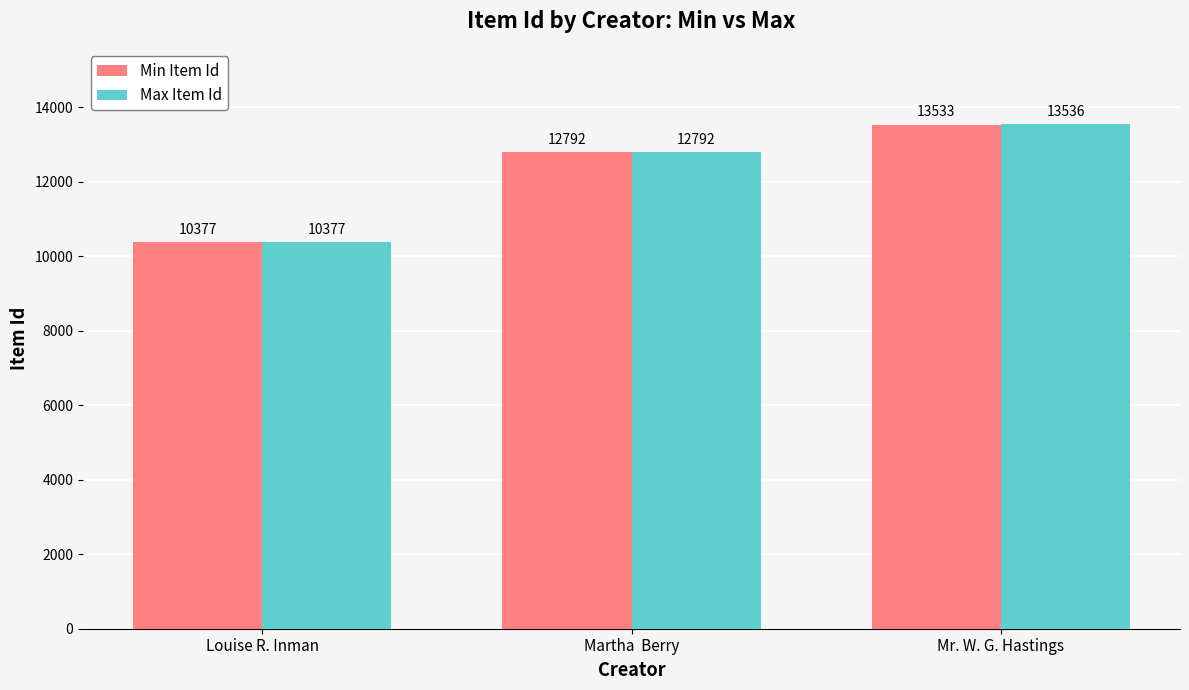

At which category is the sum across all series the highest?

Mr. W. G. Hastings